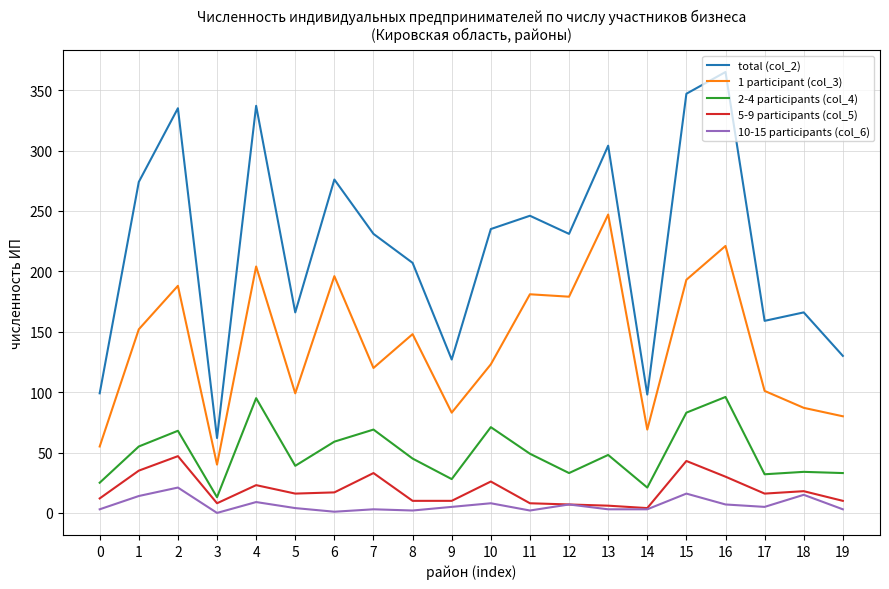

Which series has the largest total across all categories?

total (col_2)